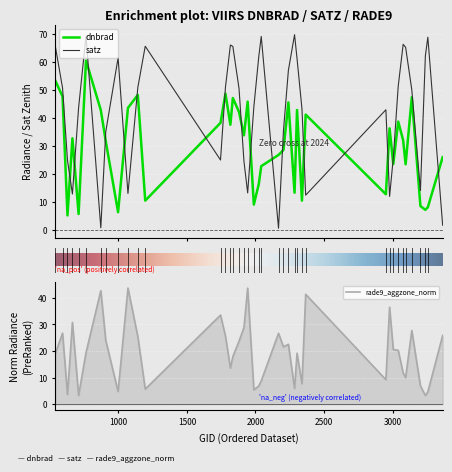

Reading left to right, list all the values displayed in this chart.

dnbrad: 53.4	47.6	5.0	32.6	5.5	60.4	42.7	31.6	6.2	43.5	48.1	10.3	38.2	48.6	37.5	47.0	42.0	33.7	45.8	8.9	16.2	22.7	26.7	28.5	45.5	13.2	42.8	10.3	41.1	12.6	36.2	23.4	38.6	31.9	23.3	47.3	8.4	7.0	8.0	25.9
satz: 65.9	50.6	24.7	12.7	43.6	69.2	0.6	35.0	61.4	12.9	50.8	65.6	24.9	50.9	66.0	65.5	50.4	24.4	13.1	43.8	61.8	69.1	0.5	35.3	56.9	69.7	61.2	43.1	12.3	42.8	11.8	25.5	51.3	66.2	65.2	50.0	13.9	62.1	68.8	1.5
rade9_aggzone_norm: 18.9	26.7	3.6	30.8	3.3	19.4	42.7	24.0	4.8	43.7	25.4	5.7	33.5	25.7	13.6	17.9	23.7	28.8	43.7	5.4	6.9	8.8	26.7	21.6	22.5	5.9	19.2	7.7	41.3	9.2	36.5	20.6	20.3	11.7	10.0	27.7	6.9	3.3	4.6	25.9